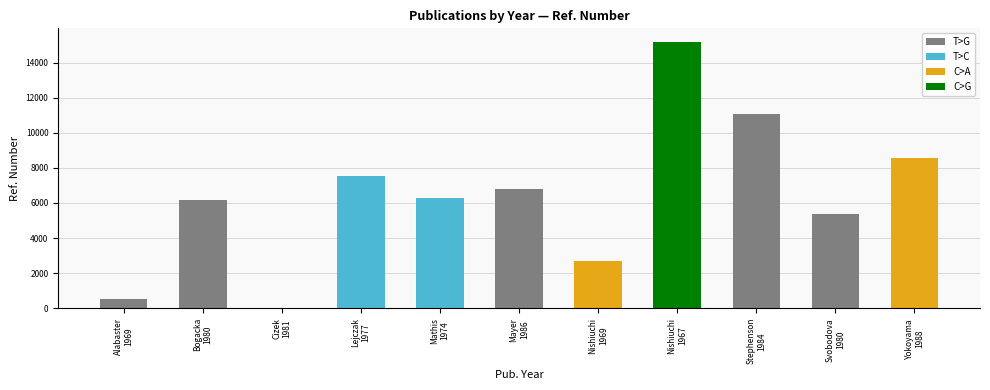

How many categories are shown in the chart?

11